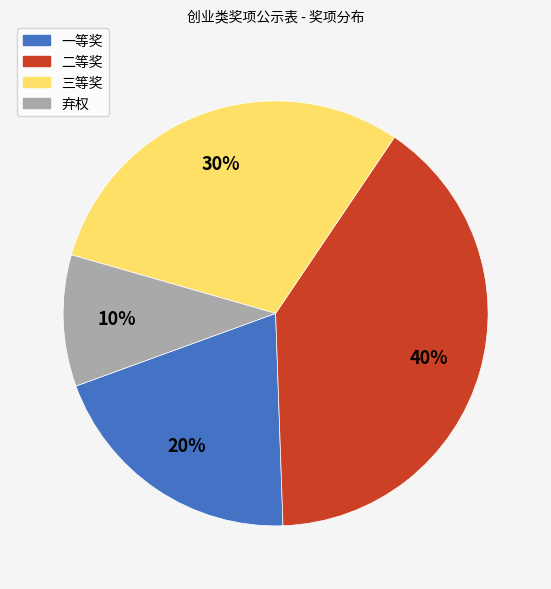

The 三等奖 slice represents 22% of the pie. True or false?

False